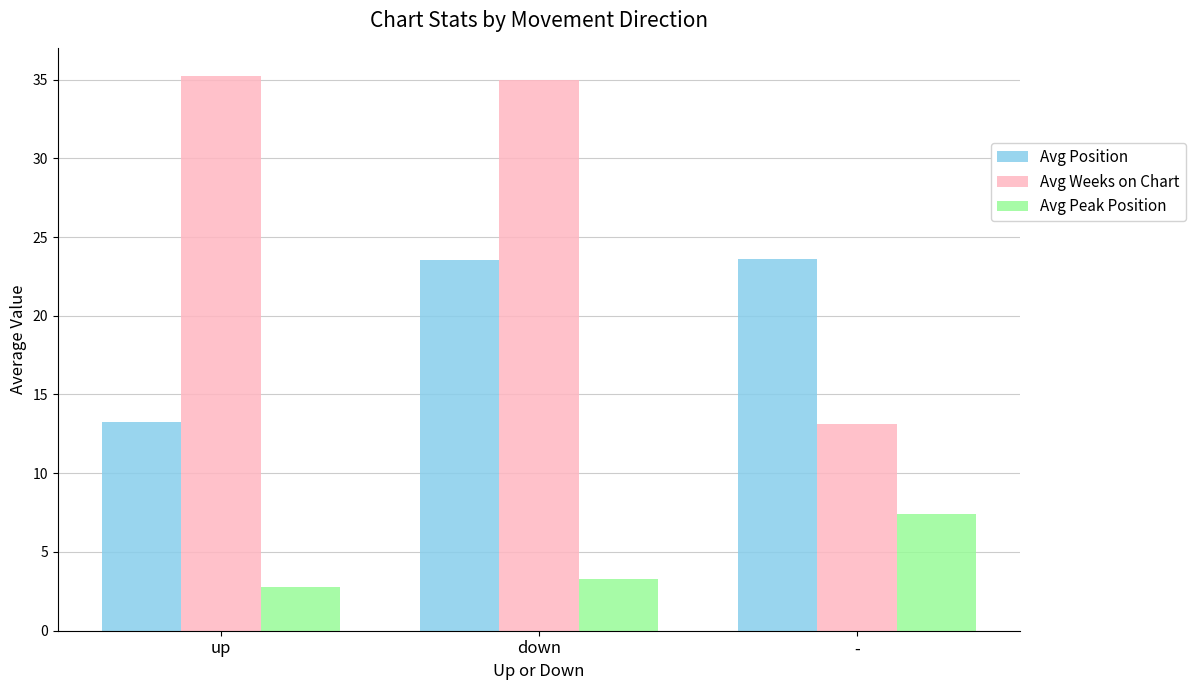

How many bars are there in total?

9